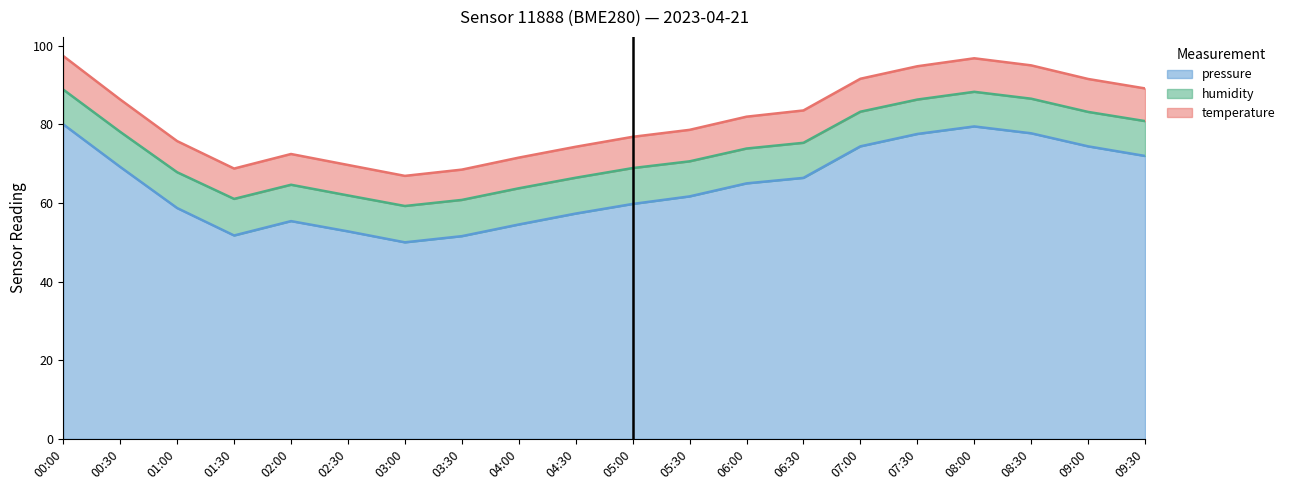

What is the minimum value for pressure?

50.0